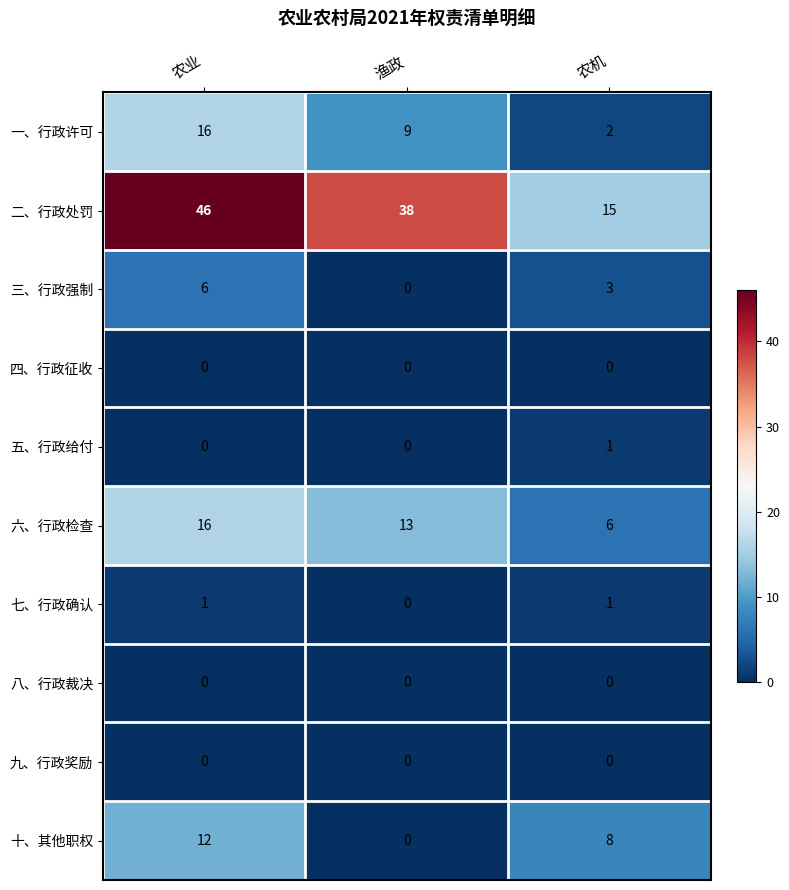

The value of 二、行政处罚 at 农业 is 75. True or false?

False